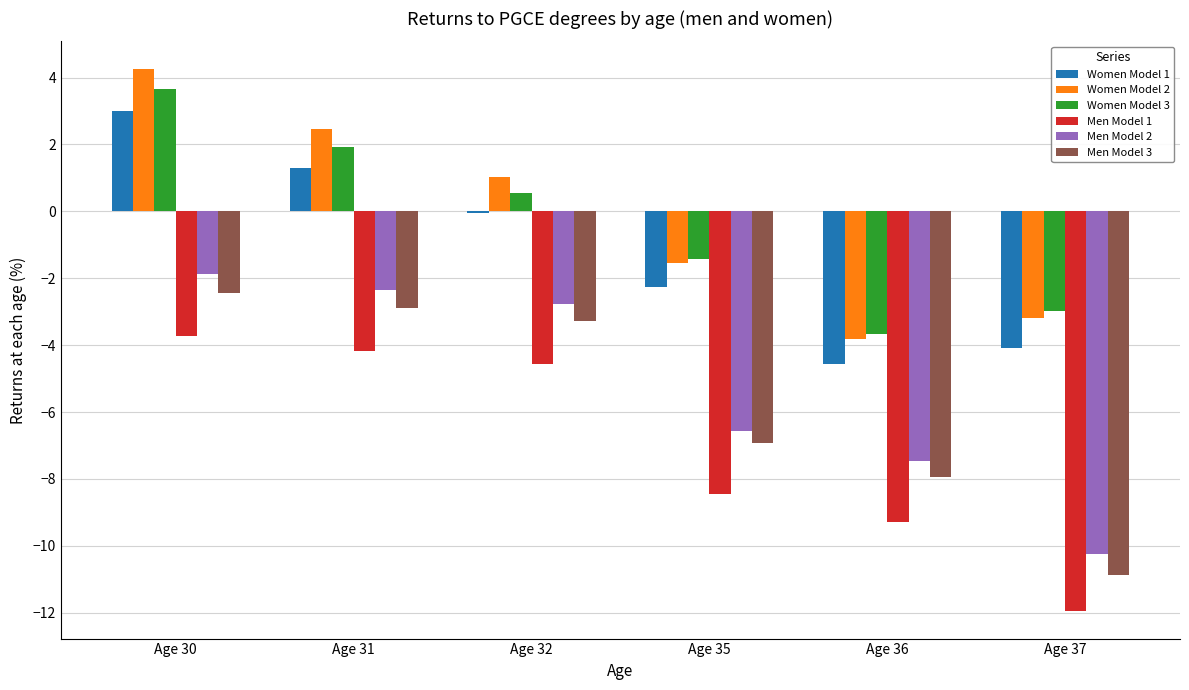

Is the value of Women Model 3 at Age 32 greater than the value of Men Model 1 at Age 37?

Yes